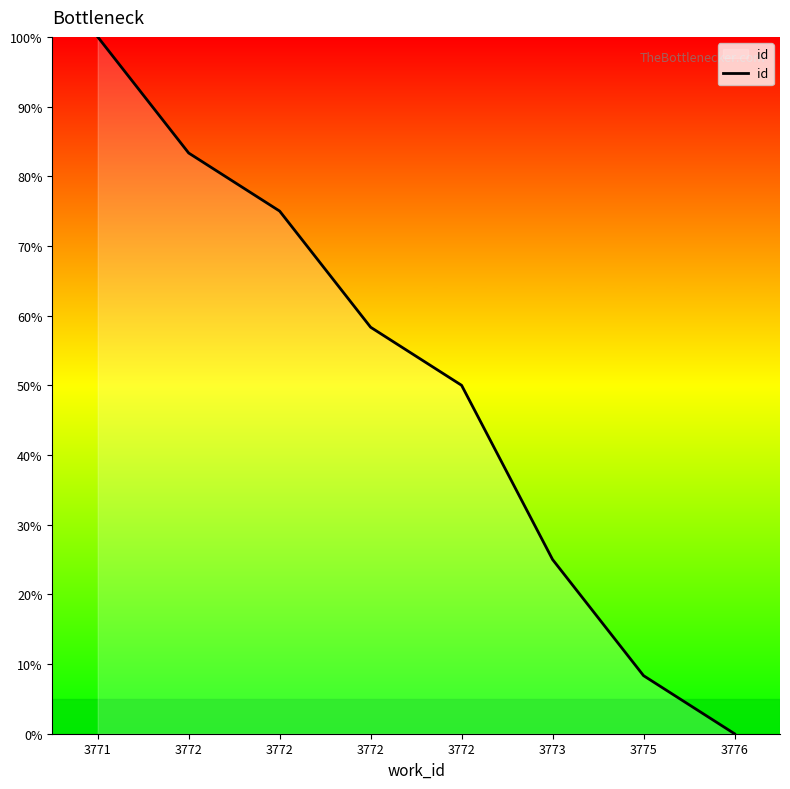

Which has a higher value, 3772 or 3776?

3772